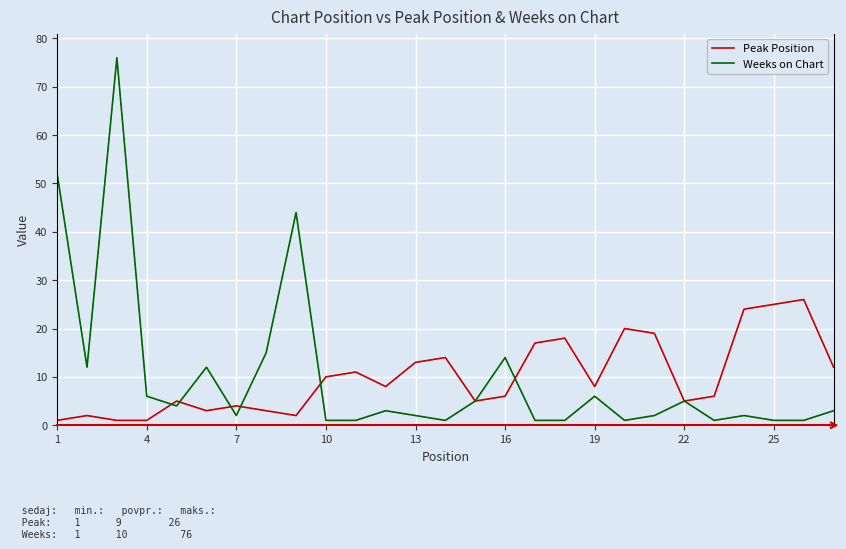

List the series in order of their peak value, highest first.

Weeks on Chart, Peak Position